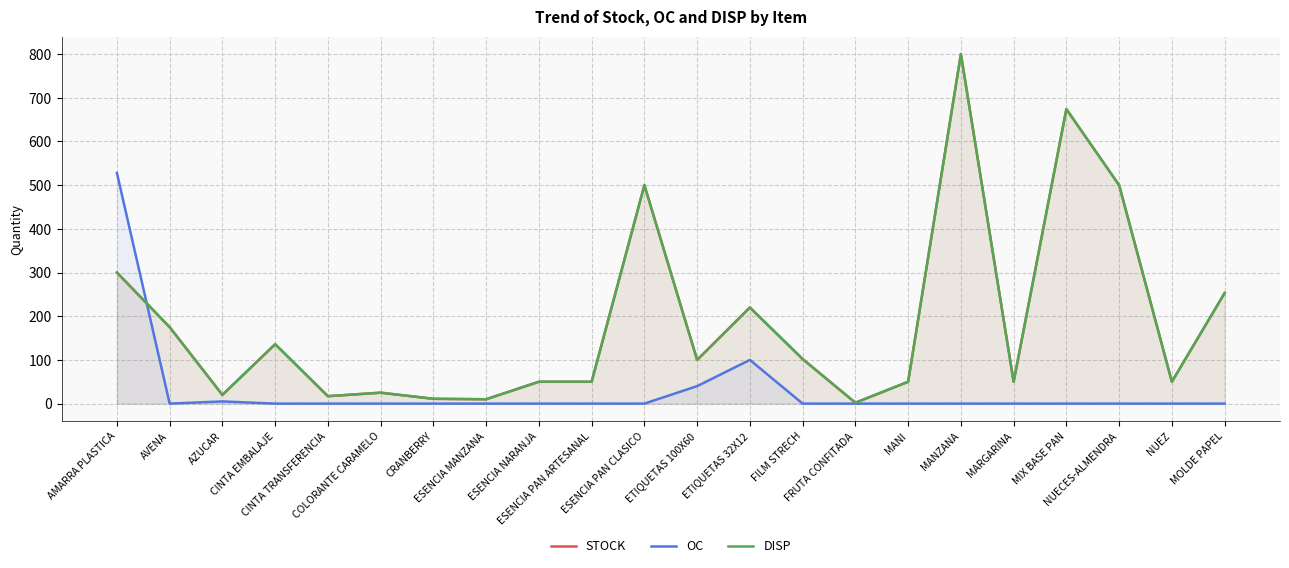

Reading right to left, list all the values displayed in this chart.

STOCK: MOLDE PAPEL=253	NUEZ=50	NUECES-ALMENDRA=500	MIX BASE PAN=674	MARGARINA=50	MANZANA=800	MANI=50	FRUTA CONFITADA=2	FILM STRECH=102	ETIQUETAS 32X12=220	ETIQUETAS 100X60=100	ESENCIA PAN CLASICO=500	ESENCIA PAN ARTESANAL=50	ESENCIA NARANJA=50	ESENCIA MANZANA=10	CRANBERRY=11	COLORANTE CARAMELO=25	CINTA TRANSFERENCIA=17	CINTA EMBALAJE=136	AZUCAR=20	AVENA=175	AMARRA PLASTICA=300
OC: MOLDE PAPEL=0	NUEZ=0	NUECES-ALMENDRA=0	MIX BASE PAN=0	MARGARINA=0	MANZANA=0	MANI=0	FRUTA CONFITADA=0	FILM STRECH=0	ETIQUETAS 32X12=100	ETIQUETAS 100X60=40	ESENCIA PAN CLASICO=0	ESENCIA PAN ARTESANAL=0	ESENCIA NARANJA=0	ESENCIA MANZANA=0	CRANBERRY=0	COLORANTE CARAMELO=0	CINTA TRANSFERENCIA=0	CINTA EMBALAJE=0	AZUCAR=5	AVENA=0	AMARRA PLASTICA=528
DISP: MOLDE PAPEL=253	NUEZ=50	NUECES-ALMENDRA=500	MIX BASE PAN=674	MARGARINA=50	MANZANA=800	MANI=50	FRUTA CONFITADA=2	FILM STRECH=102	ETIQUETAS 32X12=220	ETIQUETAS 100X60=100	ESENCIA PAN CLASICO=500	ESENCIA PAN ARTESANAL=50	ESENCIA NARANJA=50	ESENCIA MANZANA=10	CRANBERRY=11	COLORANTE CARAMELO=25	CINTA TRANSFERENCIA=17	CINTA EMBALAJE=136	AZUCAR=20	AVENA=175	AMARRA PLASTICA=300